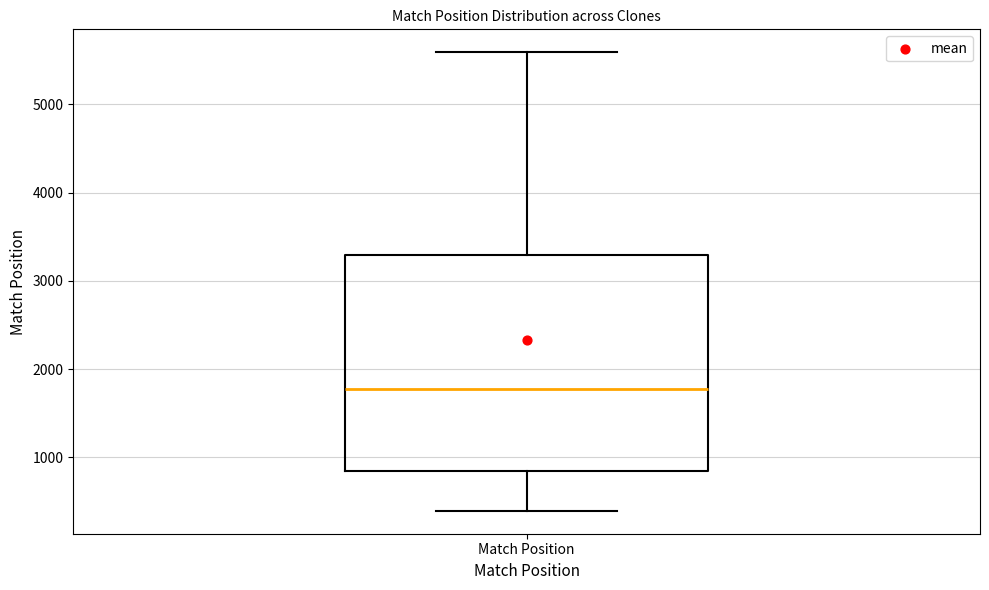

Transcribe this box plot: give where the median line is, the range the box spans, and where the two whiskers end, as read against the y-axis. The values are not printed on the chart, so give them approximately, as read against the axis.

median 1800, box 800 to 3300, whiskers 400 to 5600